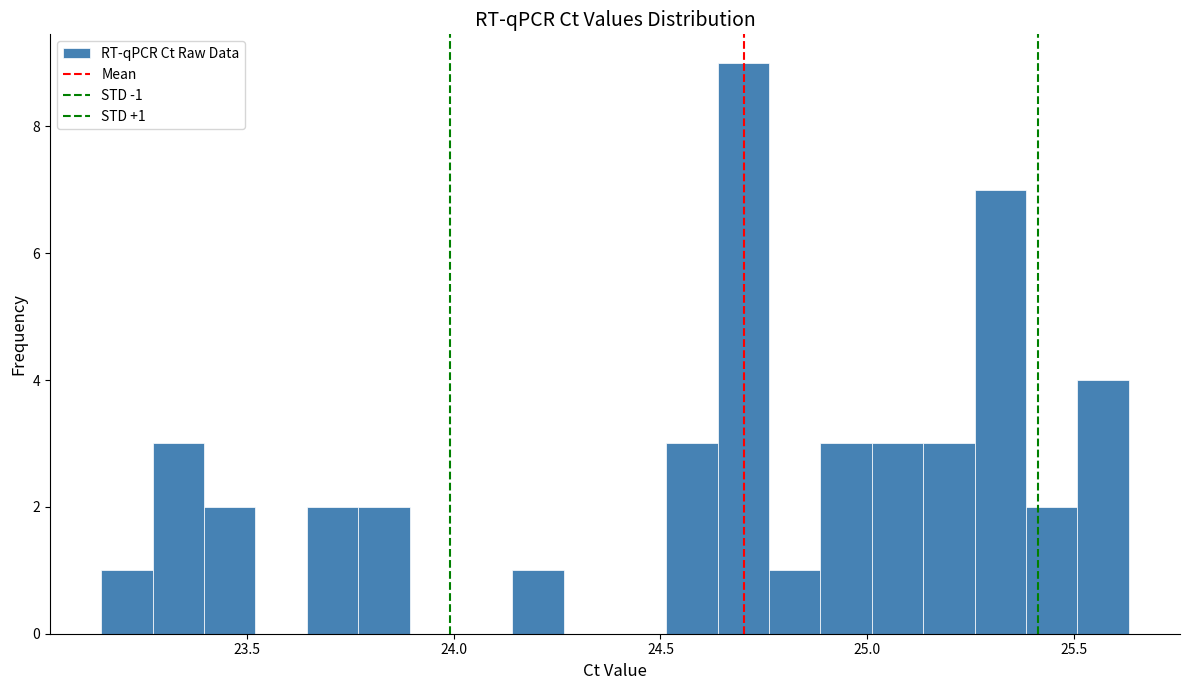

Around what value on the x-axis is the tallest bar? Give the approximate position of its centre, as read against the axis.

24.70